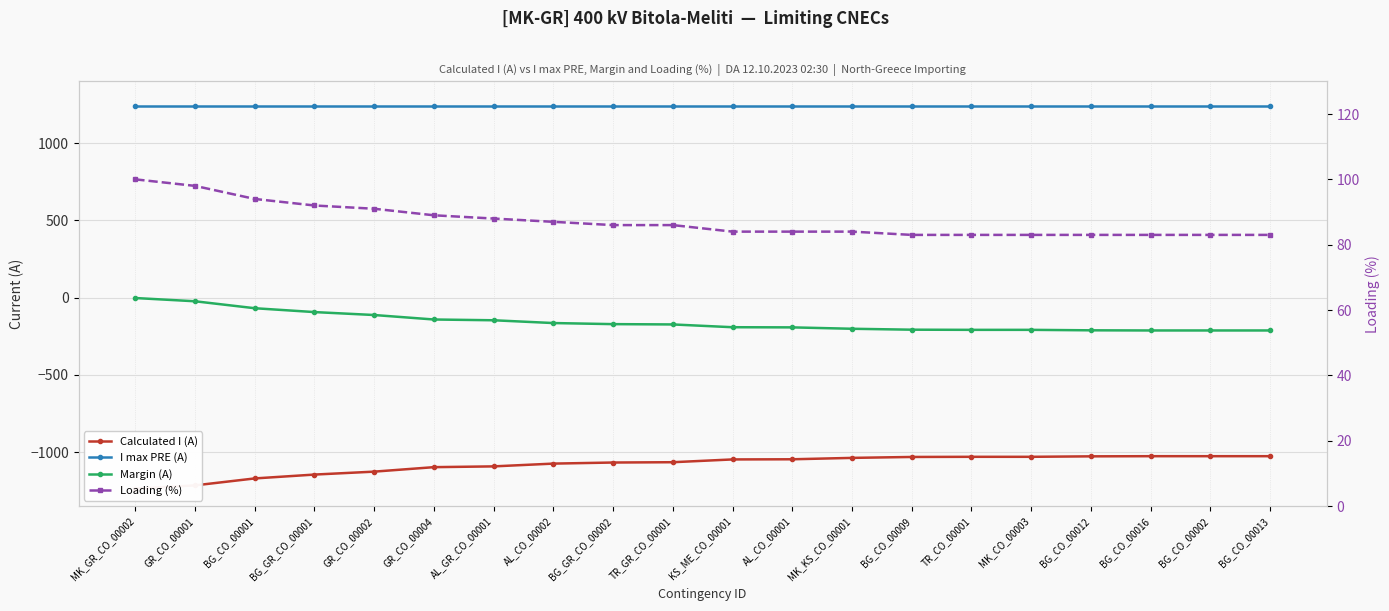

At MK_GR_CO_00002, list the series in order from smallest to largest.

Calculated I (A), Margin (A), Loading (%), I max PRE (A)